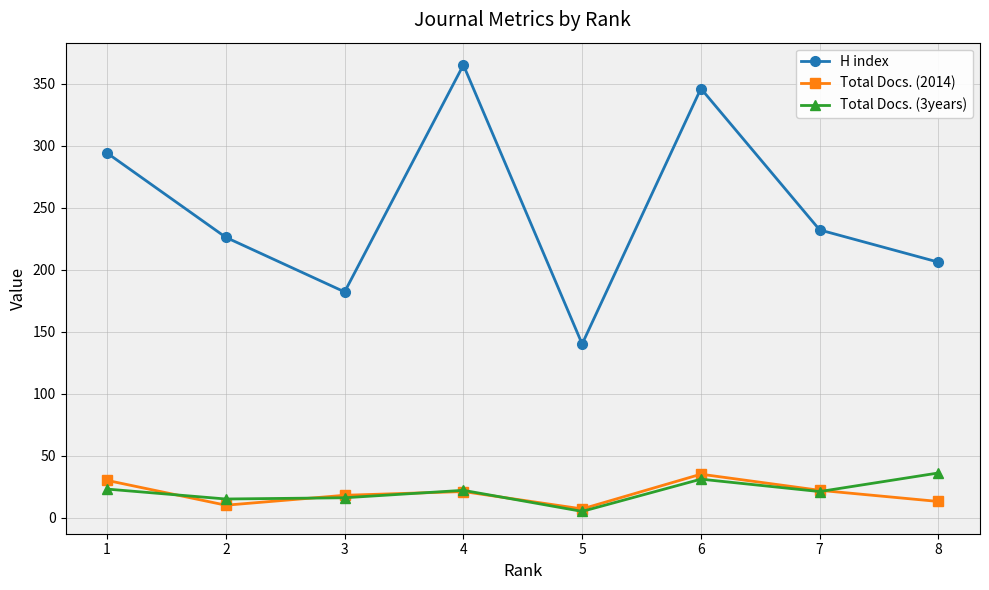

True or false: Total Docs. (3years) has a value of 21 at 7.

True